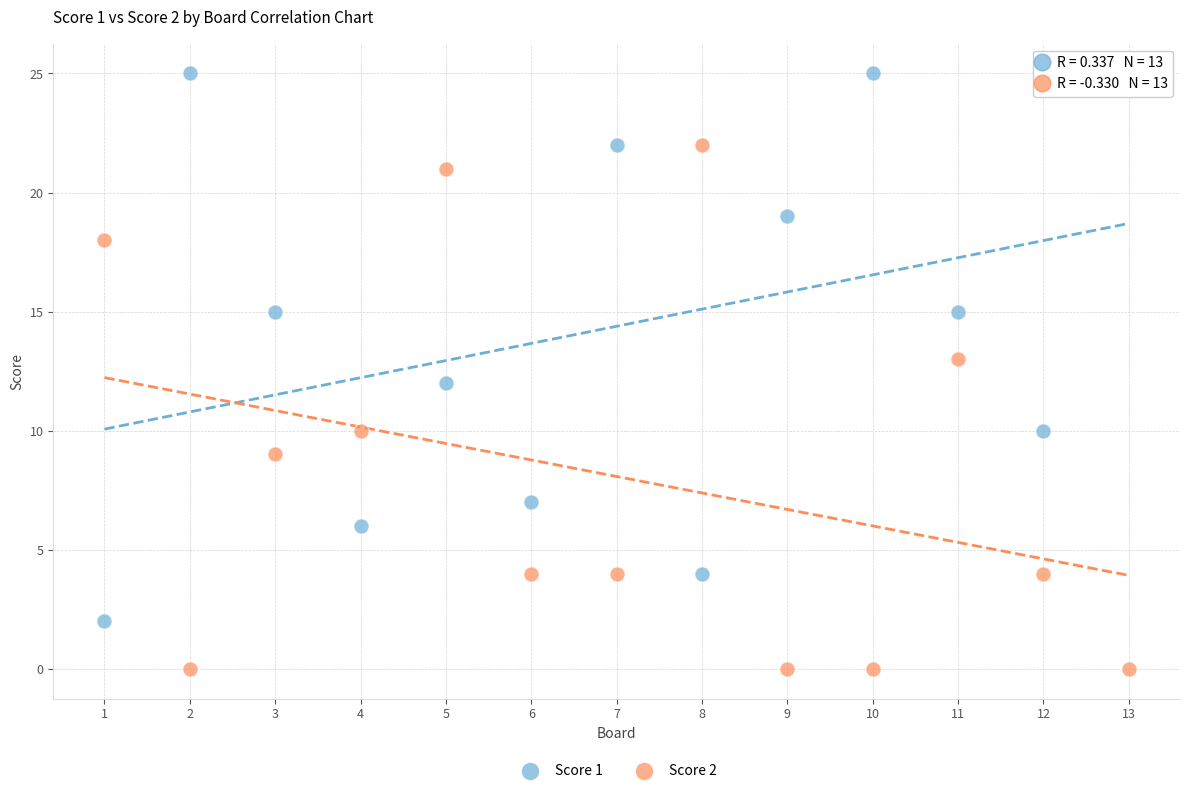

What are all the series names shown in the legend?

Score 1, Score 2